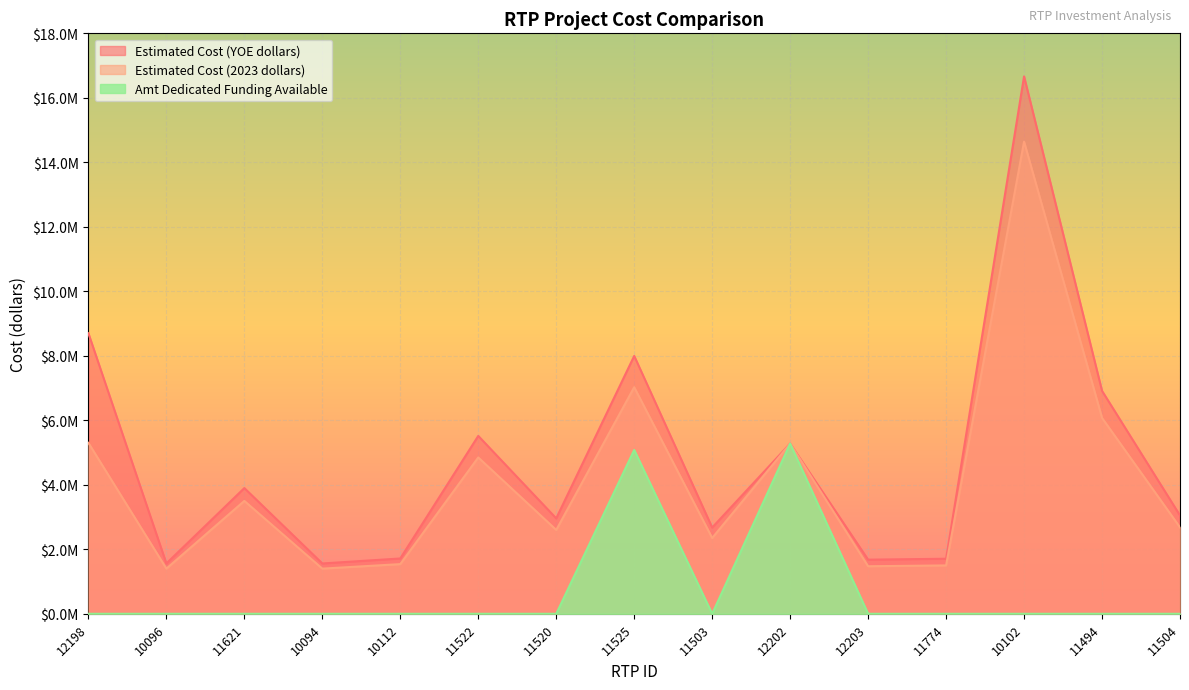

True or false: Estimated Cost (2023 dollars) and Estimated Cost (YOE dollars) intersect in this chart.

False